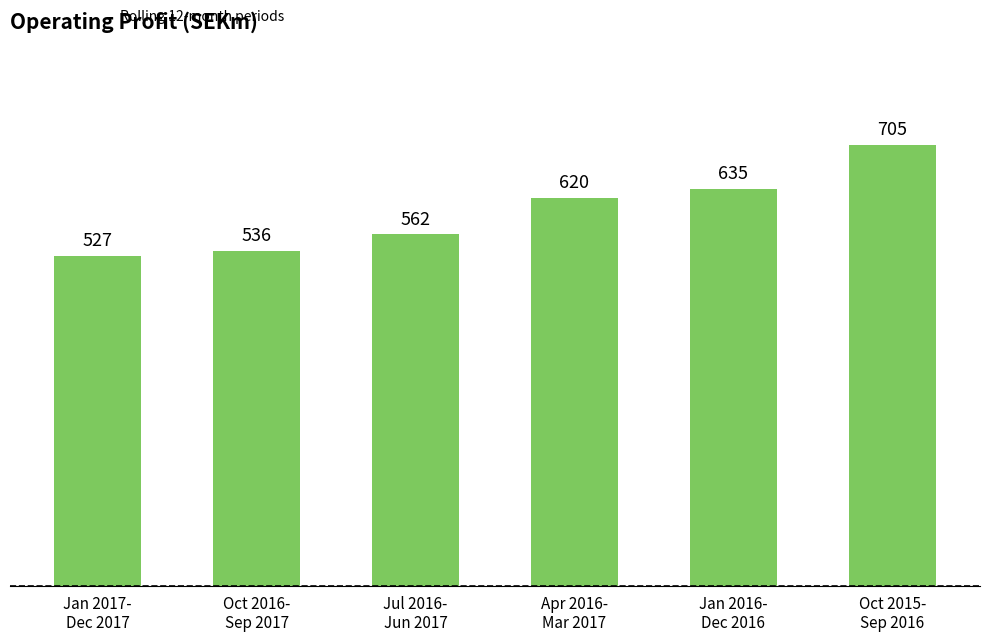

Reading right to left, what are all the values shown in this chart?

705	635	620	562	536	527